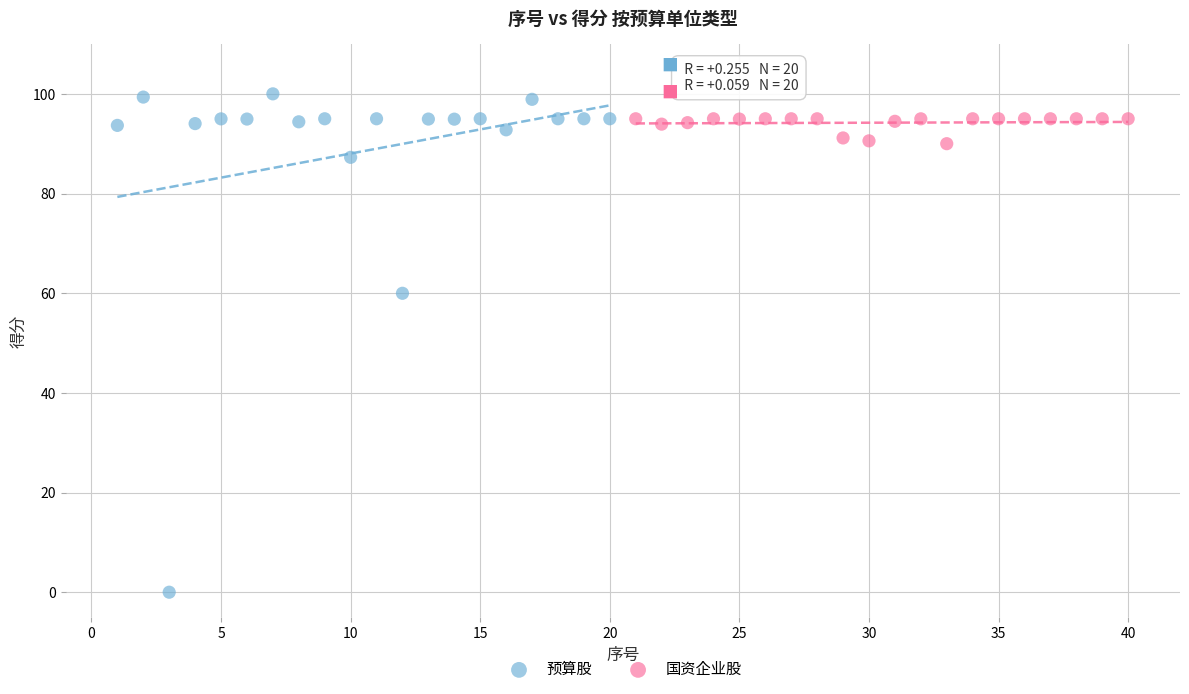

Which series reaches the minimum Y coordinate?

预算股